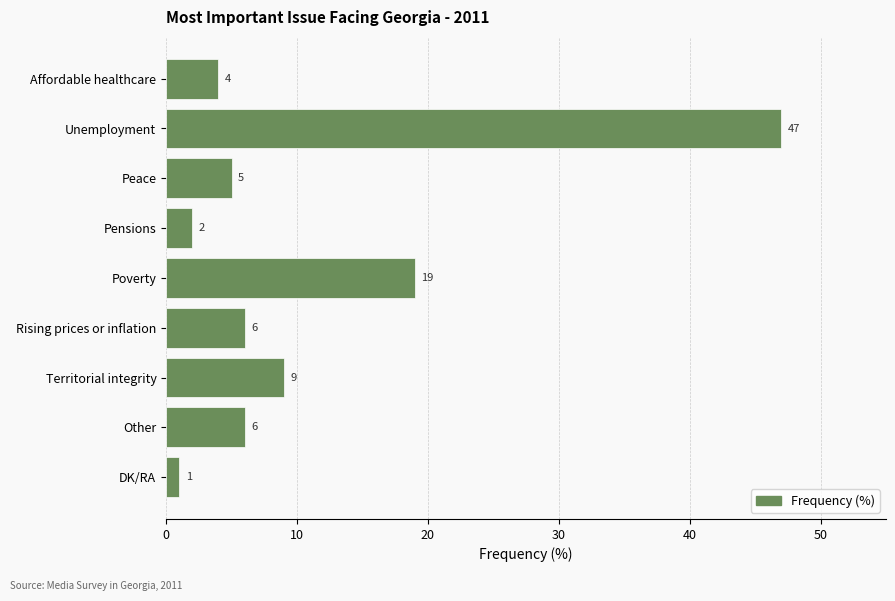

Is it true that the value at Other is 6?

True